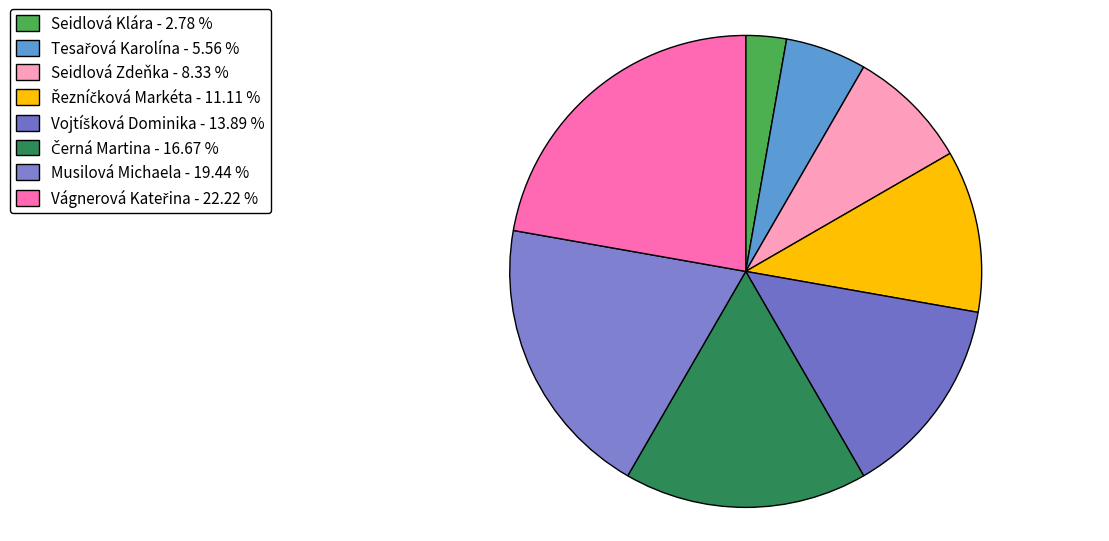

Is it true that Řezníčková Markéta is 11% of the pie?

True